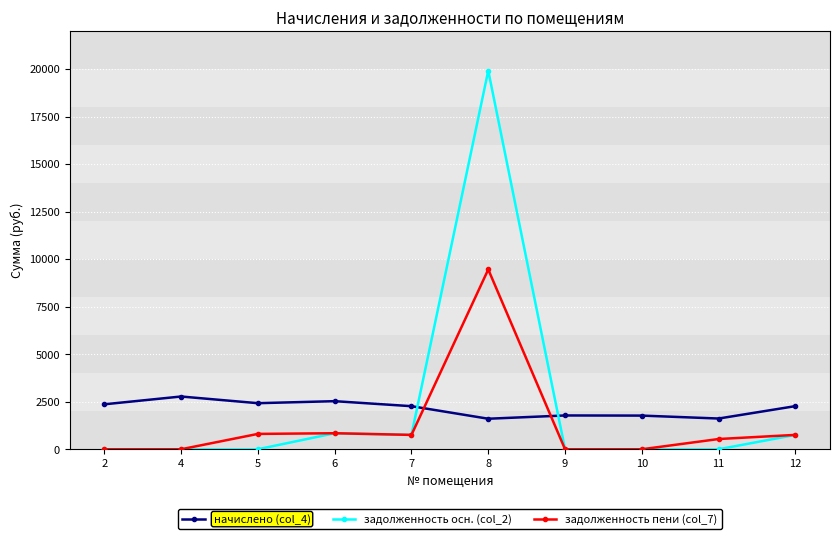

Is the value of начислено (col_4) at 6 greater than the value of задолженность осн. (col_2) at 10?

Yes